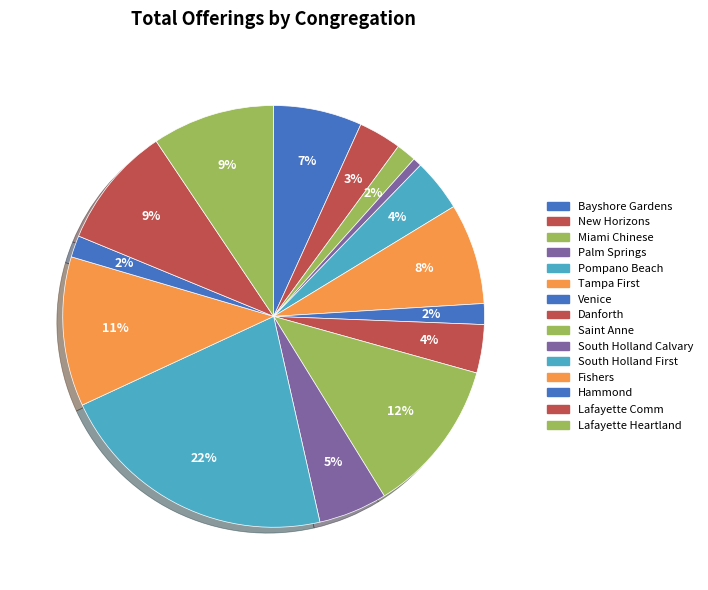

Does any single category account for the majority?

No